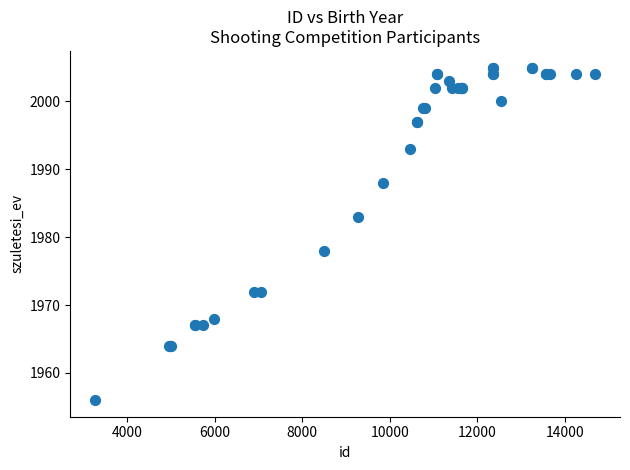

What Y value in the scatter plot is closest to 1980?

1978